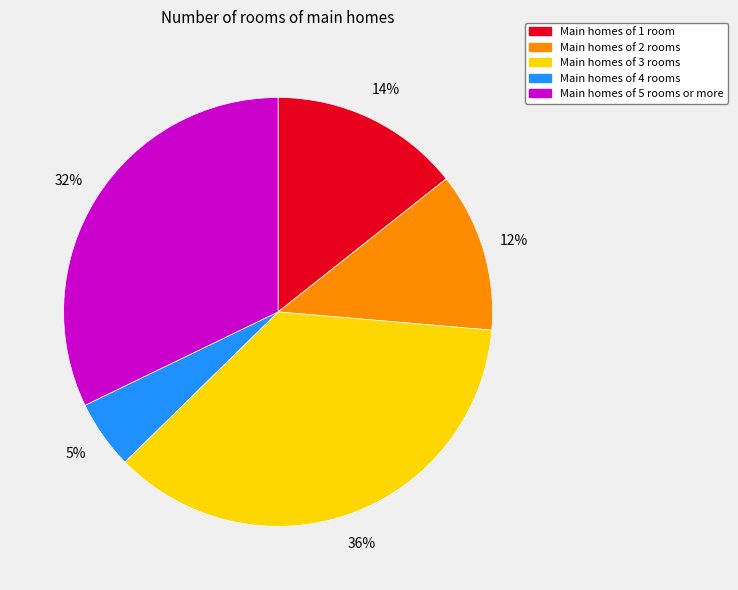

How many segments does this pie chart have?

5